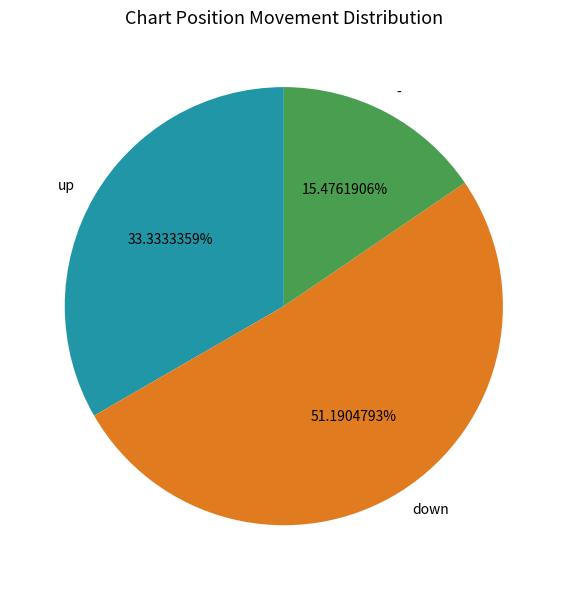

What percentage is the up slice, to the nearest percent?

33%